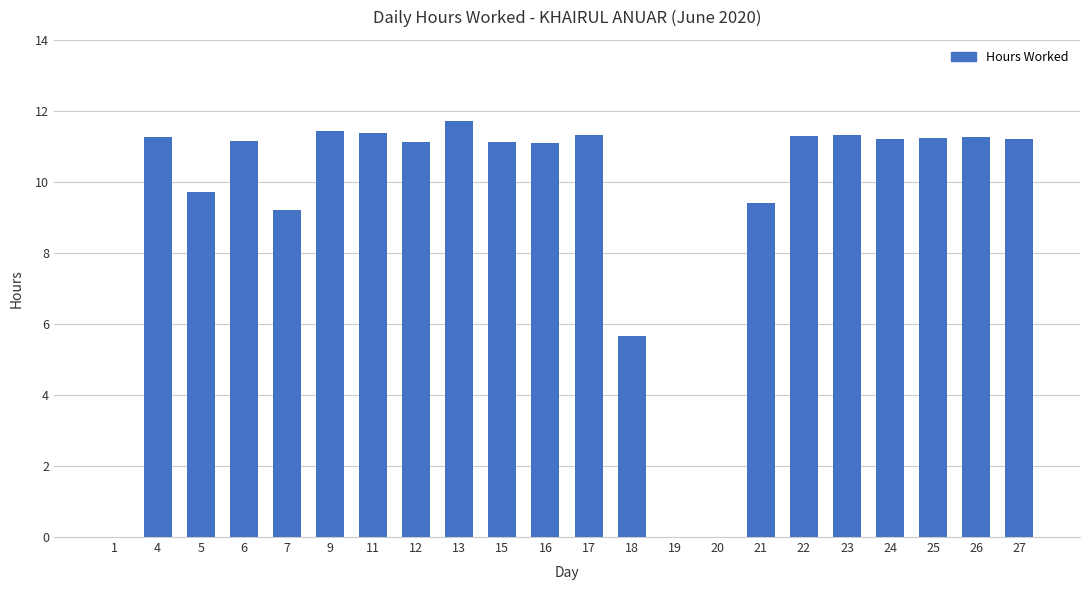

At which label is the value closest to 5?

18